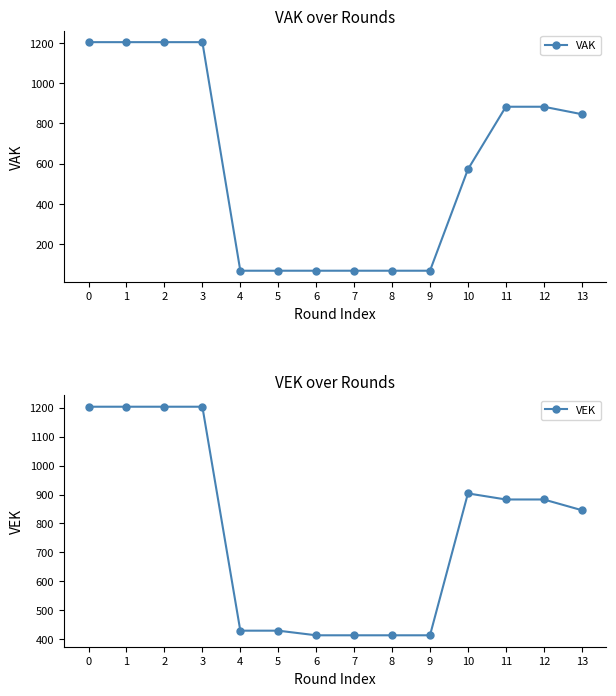

Rank the categories by VEK value from lowest to highest.

6, 7, 8, 9, 4, 5, 13, 11, 12, 10, 0, 1, 2, 3